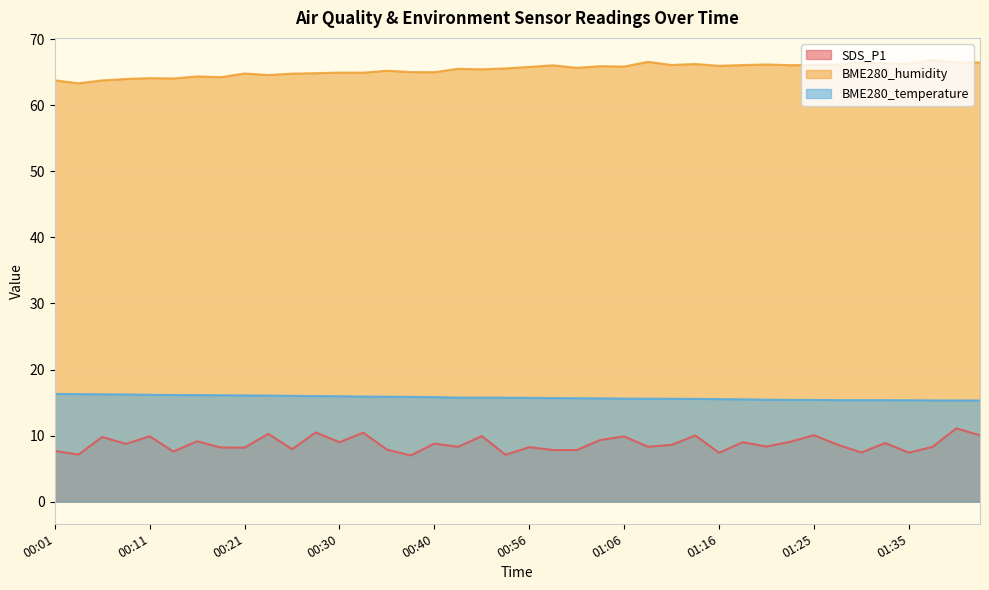

At which label does SDS_P1 first exceed 8?

00:06